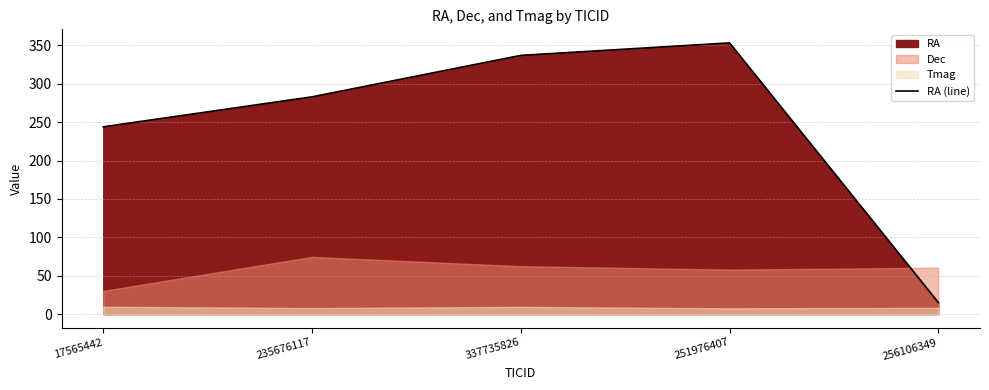

Rank the categories by value from highest to lowest.

251976407, 337735826, 235676117, 17565442, 256106349